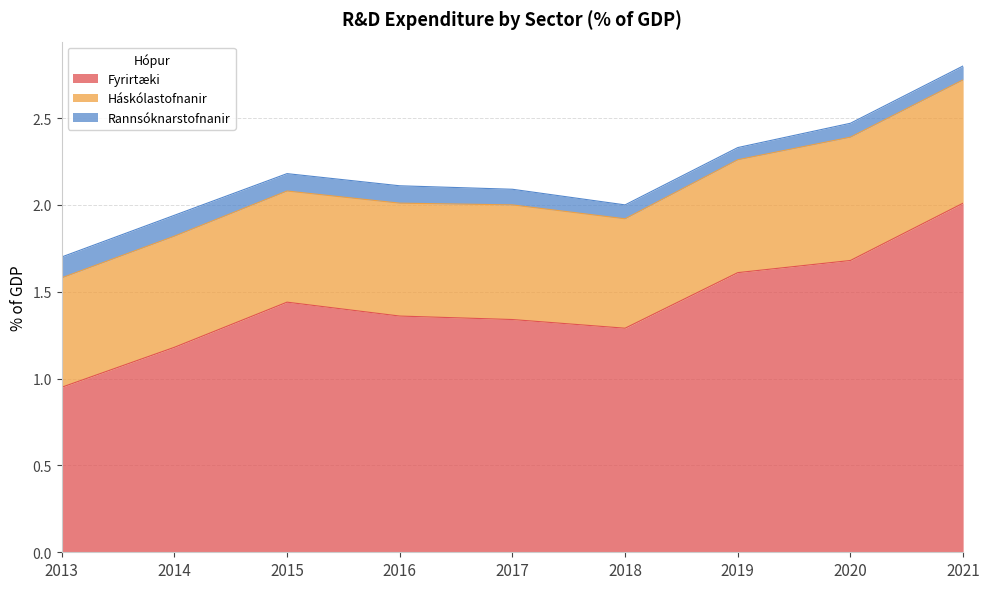

Reading left to right, list all the values displayed in this chart.

Fyrirtæki: 2013=0.9	2014=1.2	2015=1.4	2016=1.4	2017=1.3	2018=1.3	2019=1.6	2020=1.7	2021=2.0
Háskólastofnanir: 2013=0.6	2014=0.6	2015=0.6	2016=0.7	2017=0.7	2018=0.6	2019=0.7	2020=0.7	2021=0.7
Rannsóknarstofnanir: 2013=0.1	2014=0.1	2015=0.1	2016=0.1	2017=0.1	2018=0.1	2019=0.1	2020=0.1	2021=0.1